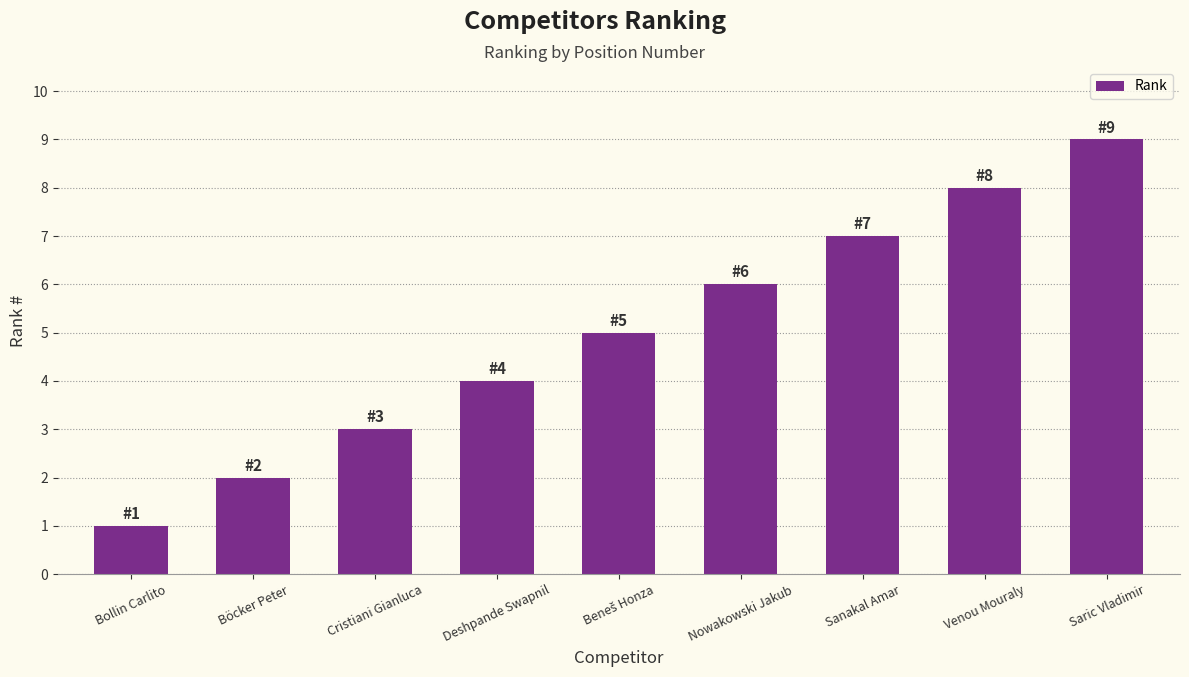

The chart shows a value of 7 at Sanakal Amar. True or false?

True